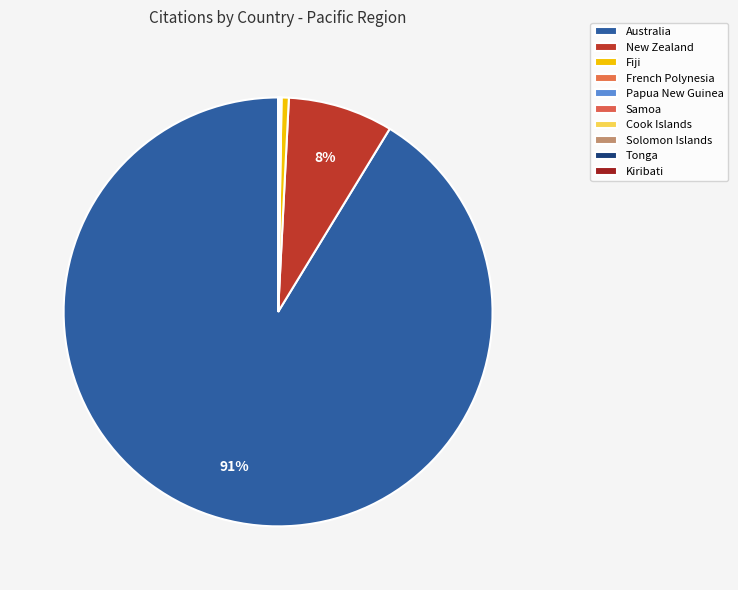

Is Kiribati the majority of the pie?

No